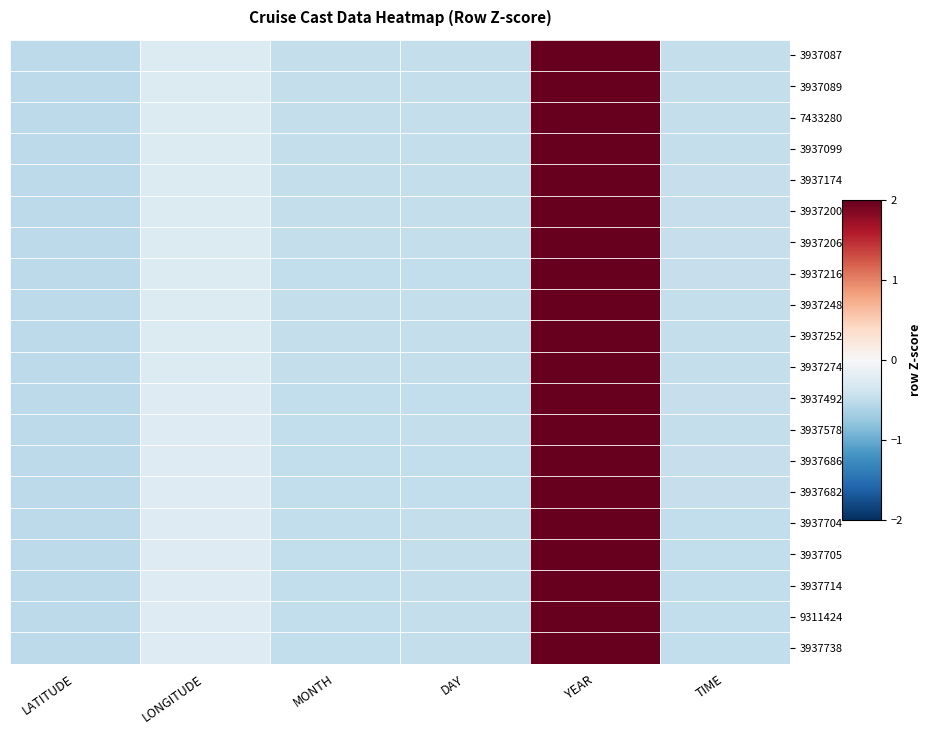

Reading left to right, what are all the values shown in this chart?

3937087: LATITUDE=-0.5	LONGITUDE=-0.3	MONTH=-0.5	DAY=-0.5	YEAR=2.2	TIME=-0.5
3937089: LATITUDE=-0.5	LONGITUDE=-0.3	MONTH=-0.5	DAY=-0.5	YEAR=2.2	TIME=-0.5
7433280: LATITUDE=-0.5	LONGITUDE=-0.3	MONTH=-0.5	DAY=-0.5	YEAR=2.2	TIME=-0.5
3937099: LATITUDE=-0.5	LONGITUDE=-0.3	MONTH=-0.5	DAY=-0.5	YEAR=2.2	TIME=-0.5
3937174: LATITUDE=-0.5	LONGITUDE=-0.3	MONTH=-0.5	DAY=-0.5	YEAR=2.2	TIME=-0.5
3937200: LATITUDE=-0.5	LONGITUDE=-0.3	MONTH=-0.5	DAY=-0.5	YEAR=2.2	TIME=-0.5
3937206: LATITUDE=-0.5	LONGITUDE=-0.3	MONTH=-0.5	DAY=-0.5	YEAR=2.2	TIME=-0.5
3937216: LATITUDE=-0.5	LONGITUDE=-0.3	MONTH=-0.5	DAY=-0.5	YEAR=2.2	TIME=-0.5
3937248: LATITUDE=-0.5	LONGITUDE=-0.3	MONTH=-0.5	DAY=-0.5	YEAR=2.2	TIME=-0.5
3937252: LATITUDE=-0.5	LONGITUDE=-0.3	MONTH=-0.5	DAY=-0.5	YEAR=2.2	TIME=-0.5
3937274: LATITUDE=-0.5	LONGITUDE=-0.3	MONTH=-0.5	DAY=-0.5	YEAR=2.2	TIME=-0.5
3937492: LATITUDE=-0.5	LONGITUDE=-0.3	MONTH=-0.5	DAY=-0.5	YEAR=2.2	TIME=-0.5
3937578: LATITUDE=-0.5	LONGITUDE=-0.3	MONTH=-0.5	DAY=-0.5	YEAR=2.2	TIME=-0.5
3937686: LATITUDE=-0.5	LONGITUDE=-0.3	MONTH=-0.5	DAY=-0.5	YEAR=2.2	TIME=-0.5
3937682: LATITUDE=-0.5	LONGITUDE=-0.3	MONTH=-0.5	DAY=-0.5	YEAR=2.2	TIME=-0.5
3937704: LATITUDE=-0.5	LONGITUDE=-0.3	MONTH=-0.5	DAY=-0.5	YEAR=2.2	TIME=-0.5
3937705: LATITUDE=-0.5	LONGITUDE=-0.3	MONTH=-0.5	DAY=-0.5	YEAR=2.2	TIME=-0.5
3937714: LATITUDE=-0.5	LONGITUDE=-0.3	MONTH=-0.5	DAY=-0.5	YEAR=2.2	TIME=-0.5
9311424: LATITUDE=-0.5	LONGITUDE=-0.3	MONTH=-0.5	DAY=-0.5	YEAR=2.2	TIME=-0.5
3937738: LATITUDE=-0.5	LONGITUDE=-0.3	MONTH=-0.5	DAY=-0.5	YEAR=2.2	TIME=-0.5